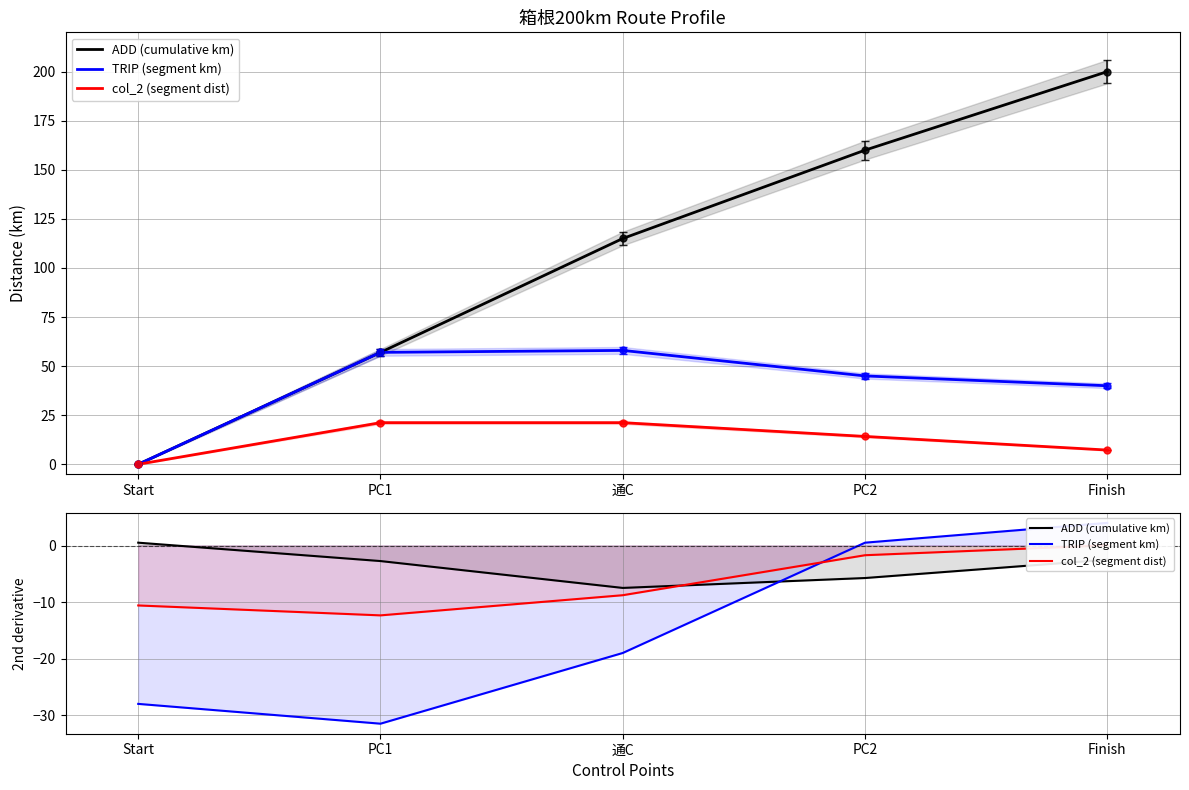

Where is the first local minimum for ADD (cumulative km)?

通C